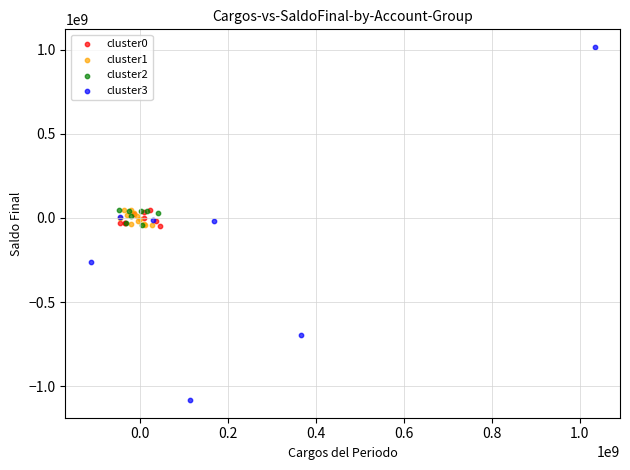

Which series reaches the minimum Y coordinate?

cluster3